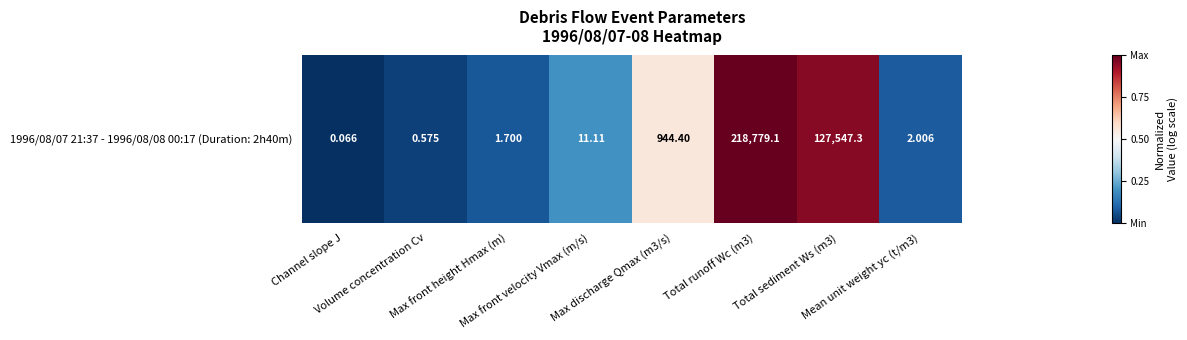

True or false: the data shows 0.0 at Volume concentration Cv.

False